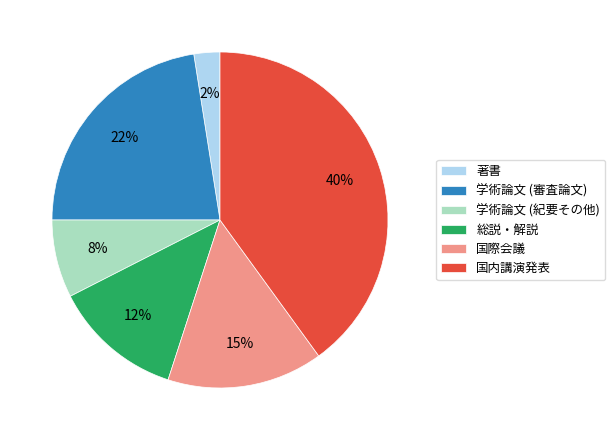

What is the largest slice in the pie chart?

国内講演発表